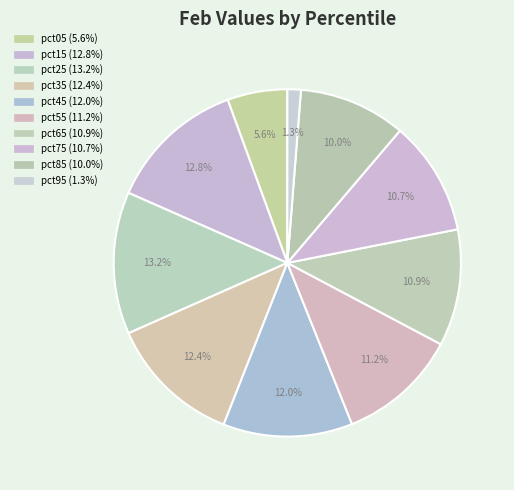

What percentage is the pct75 slice, to the nearest percent?

11%